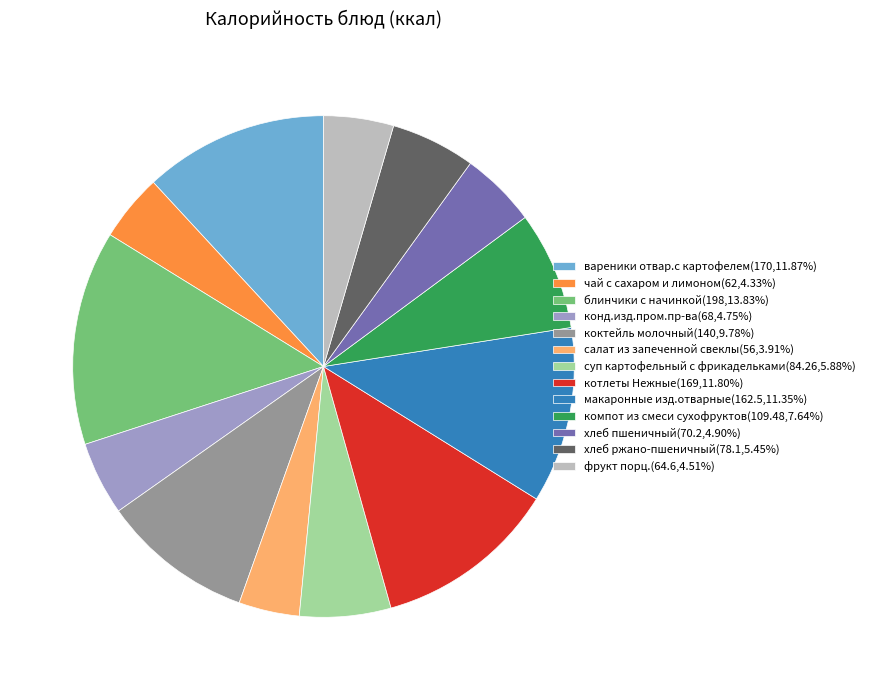

Does any single category account for the majority?

No